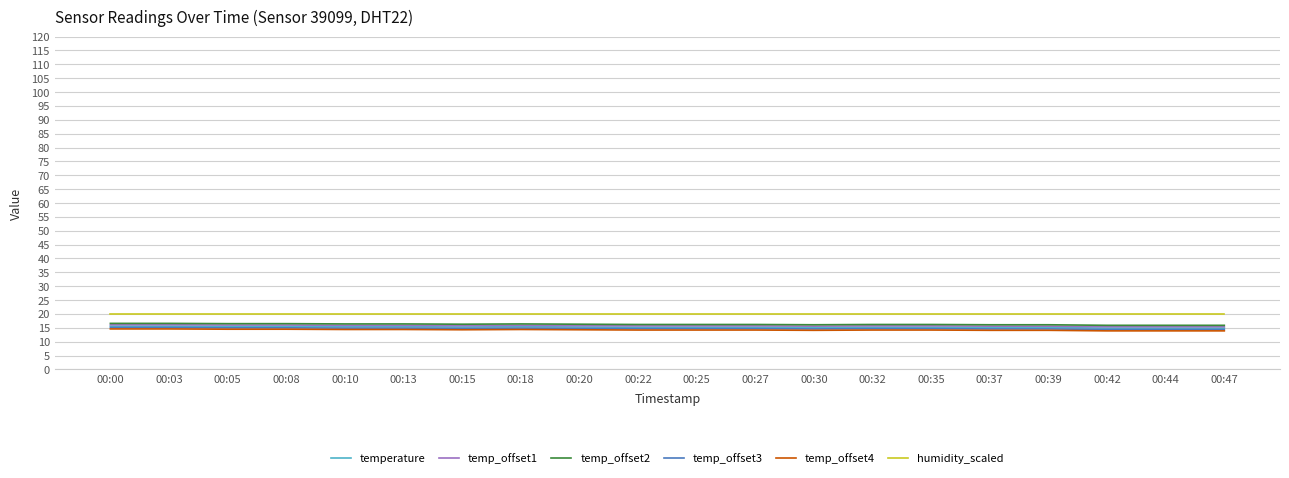

What is the maximum value for temperature?

15.6